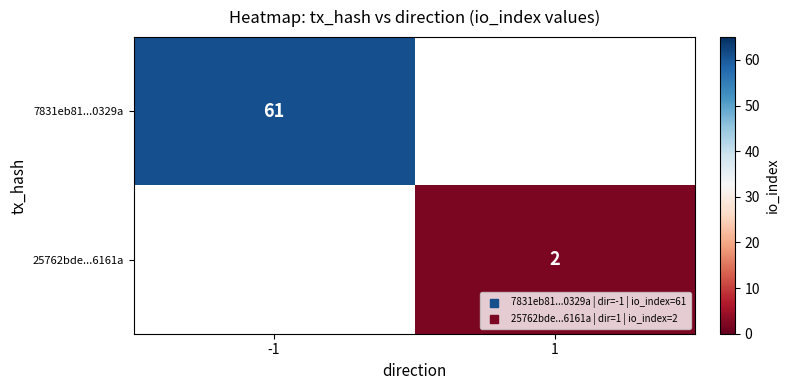

The 25762bde...6161a series shows 2 at 1. True or false?

True